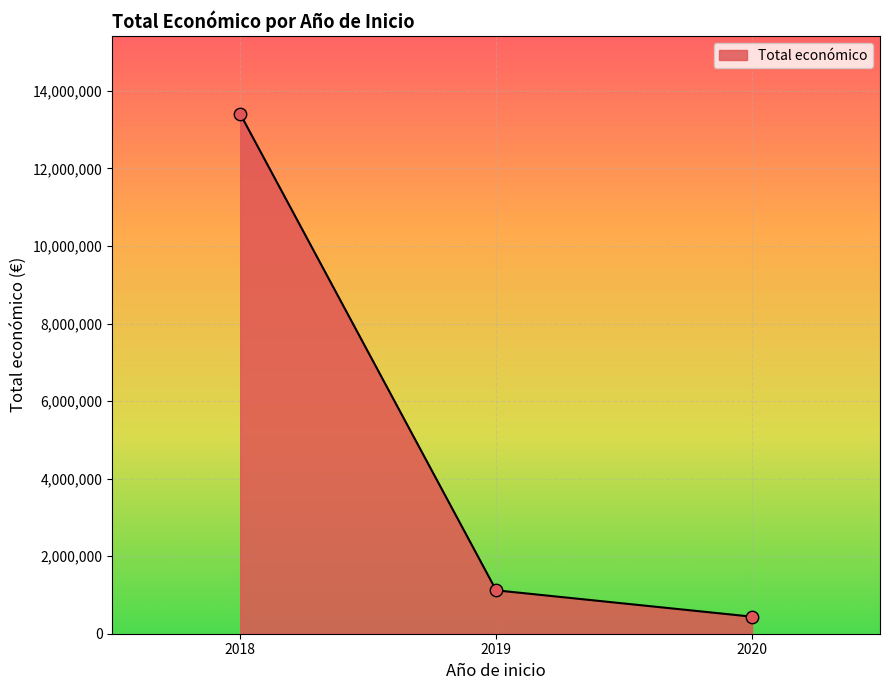

What is the ratio of the value at 2019 to the value at 2020?

2.5